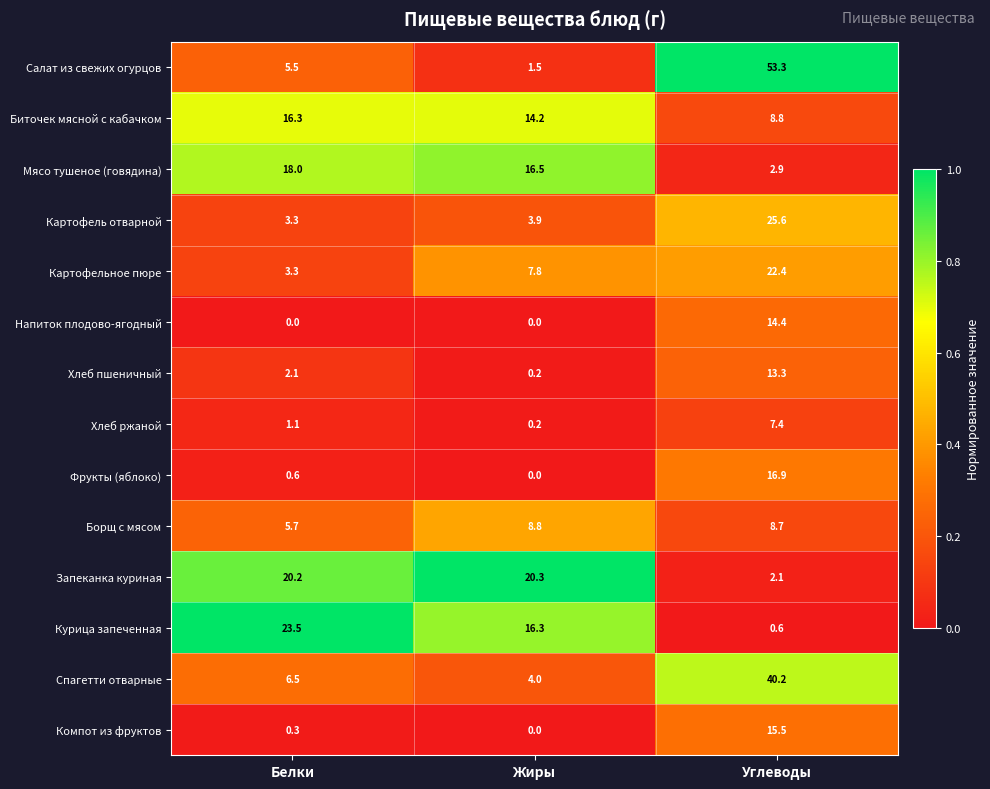

What is the total value across all series at Углеводы?

232.1